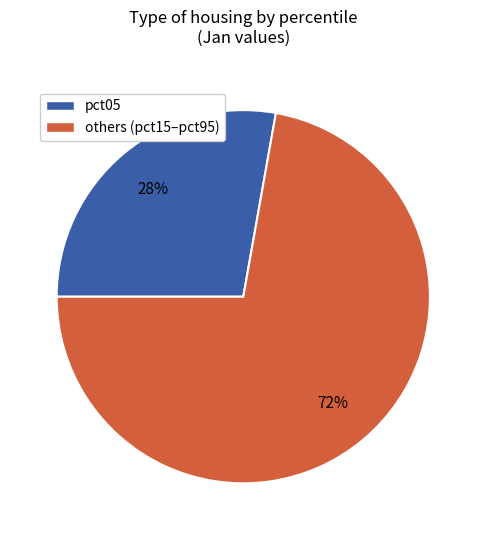

Count the number of slices in the pie.

2